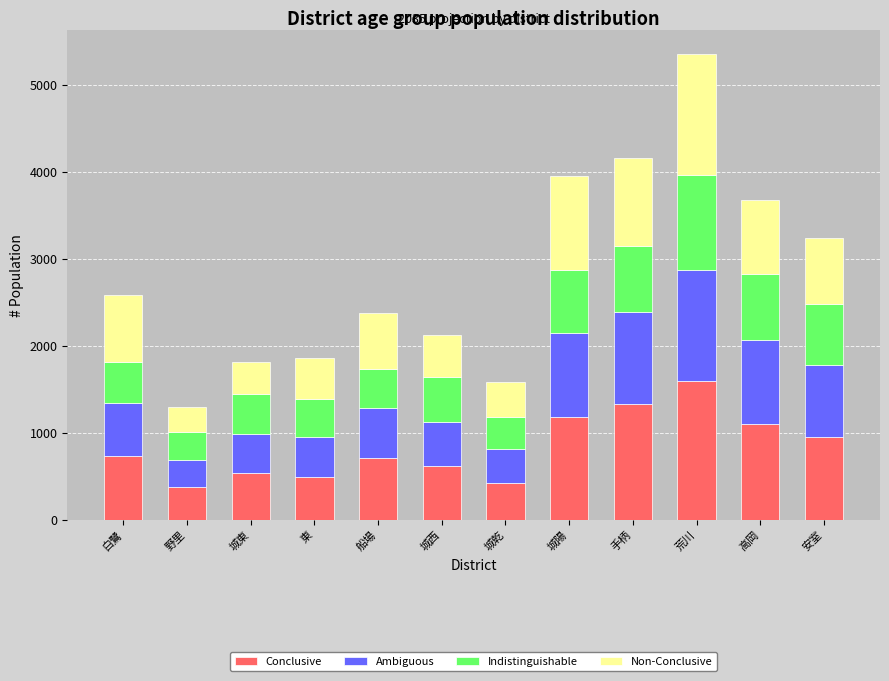

At which category is the sum across all series the highest?

荒川